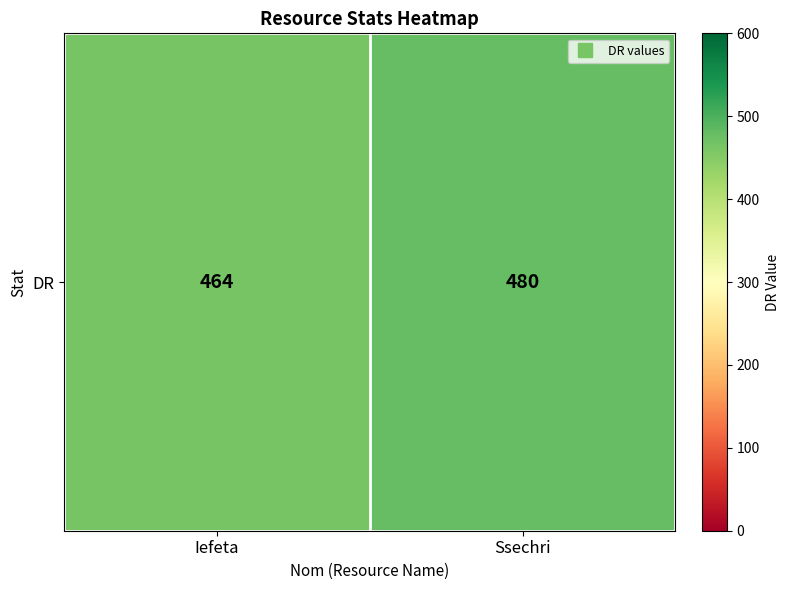

Which category has the lowest value across all series?

Iefeta